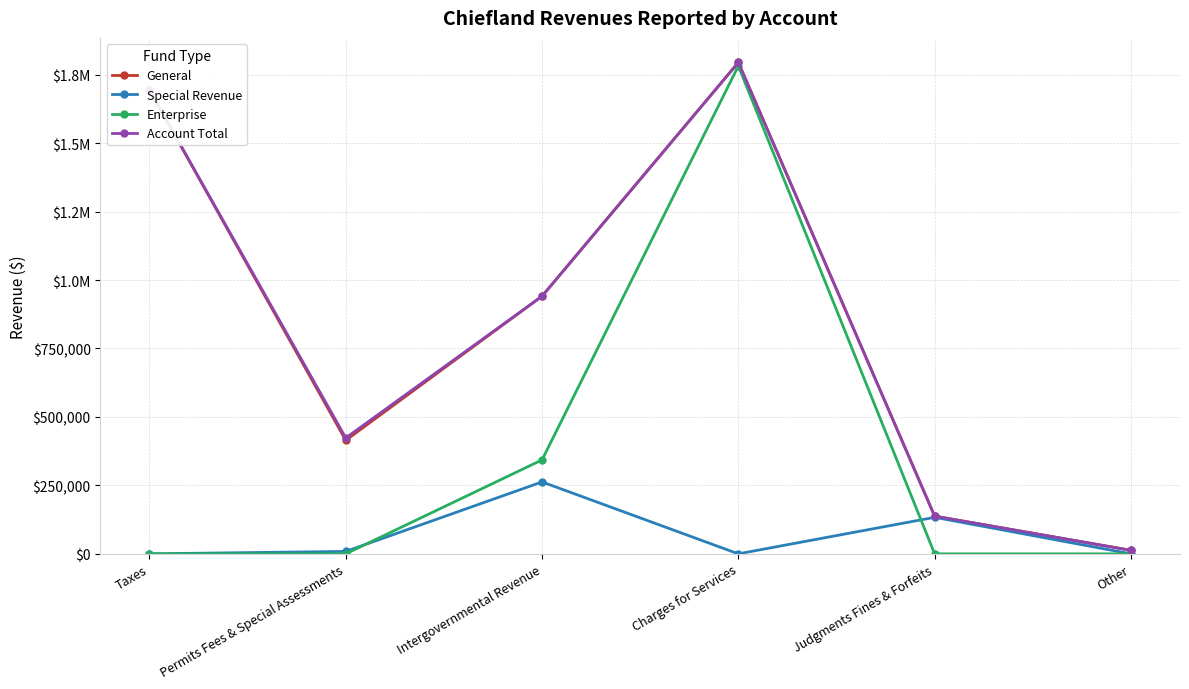

The value of Special Revenue at Taxes is 0. True or false?

True